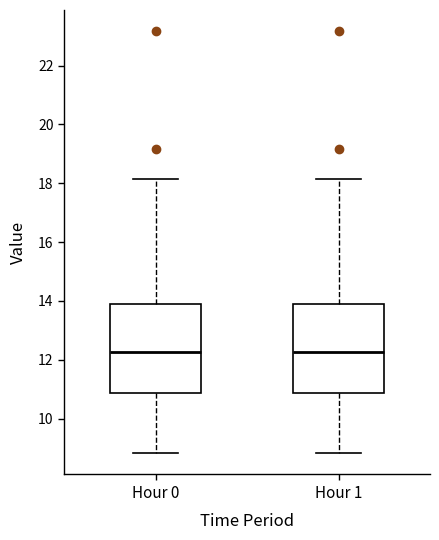

Reading left to right, read every box against the y-axis: the position of its median line, the range the box covers, and the ends of its whiskers. The values are not printed on the chart, so give them approximately, as read against the axis.

Hour 0: median 12.2, box 10.8 to 14.0, whiskers 8.8 to 18.2
Hour 1: median 12.2, box 10.8 to 14.0, whiskers 8.8 to 18.2